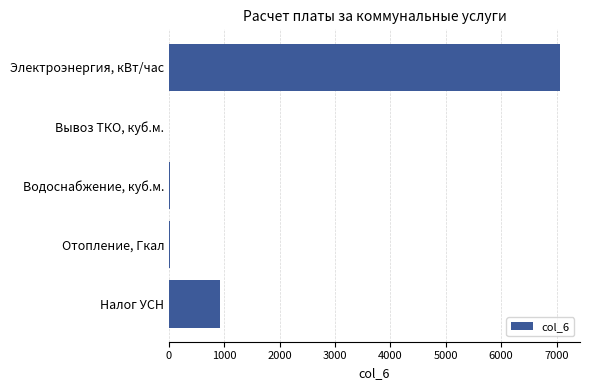

Where is the data nearest to the value 3536?

Налог УСН